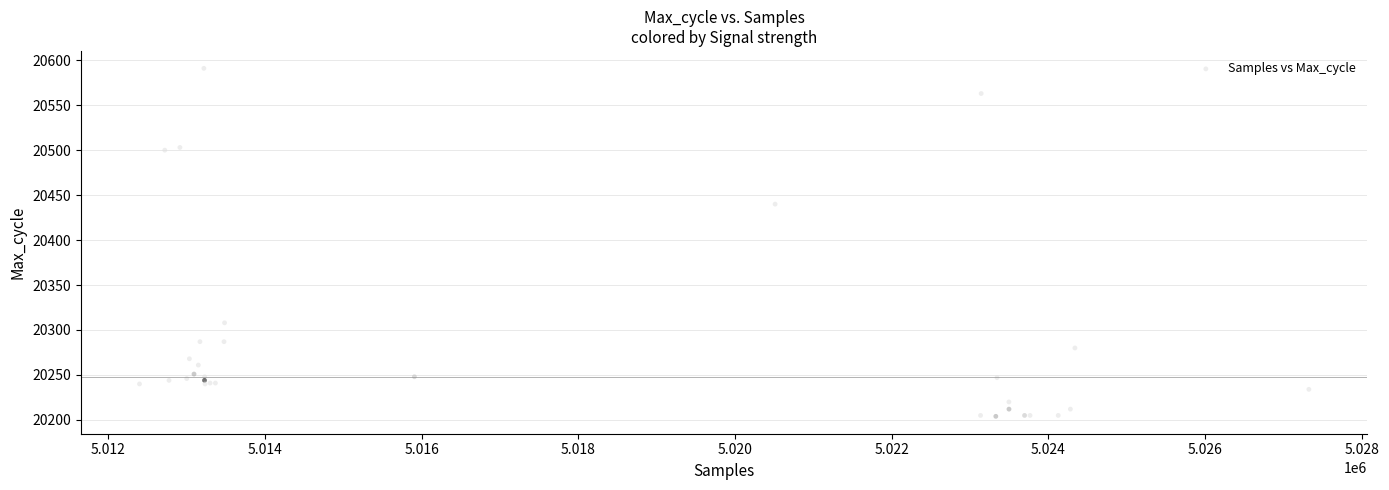

What Y value in the scatter plot is closest to 20397?

20440